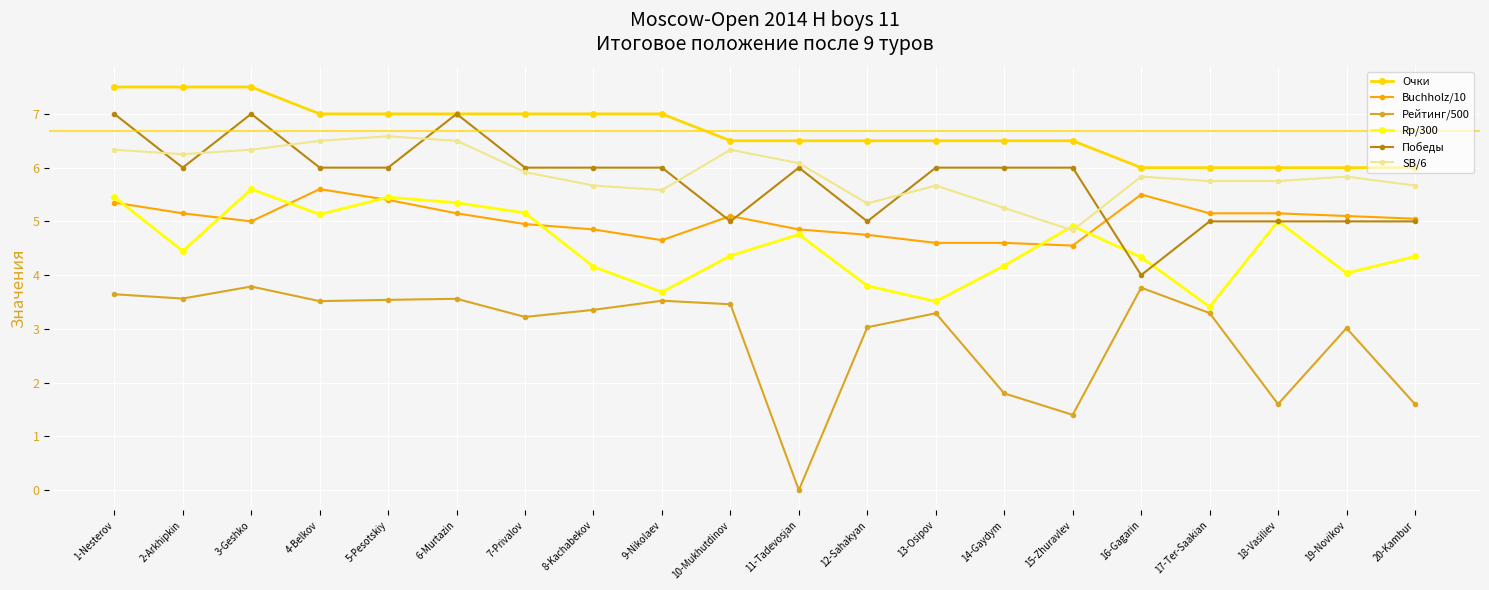

What is the difference between the second highest and minimum values in the Победы series?

3.0